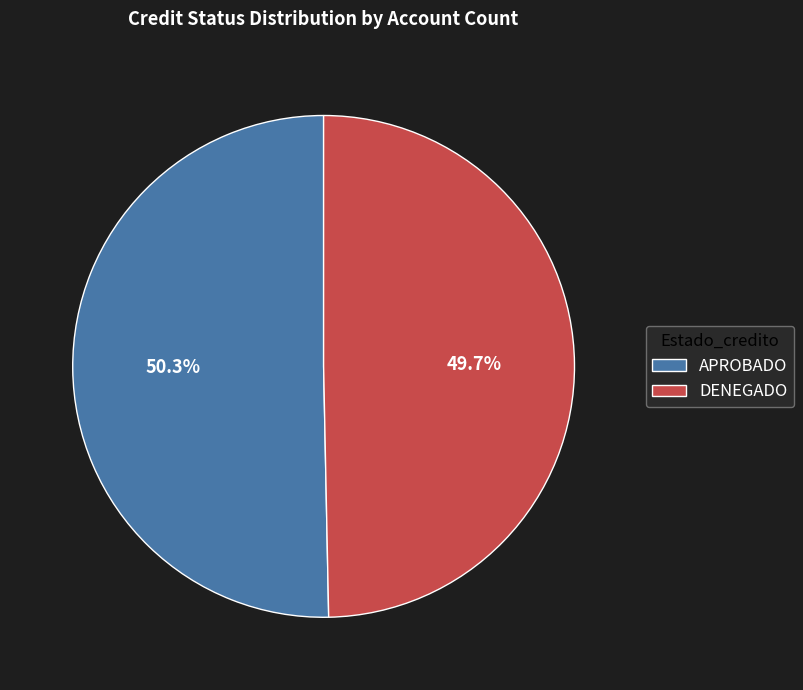

Approximately how many times larger is the value at APROBADO compared to DENEGADO?

1.0